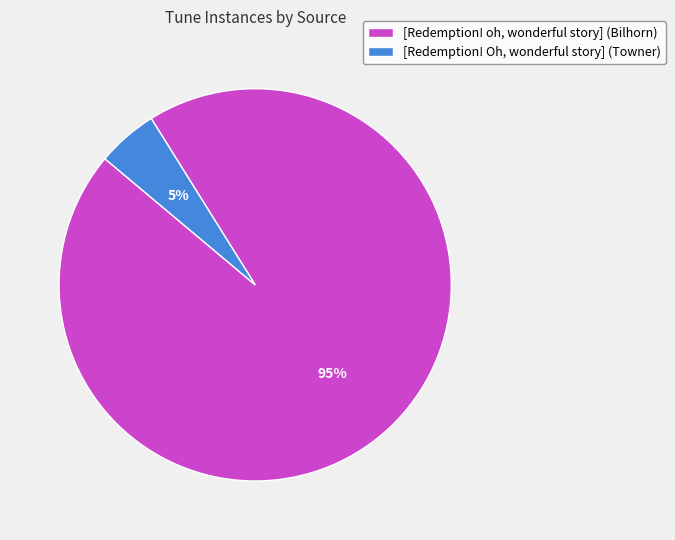

Does any single category account for the majority?

Yes